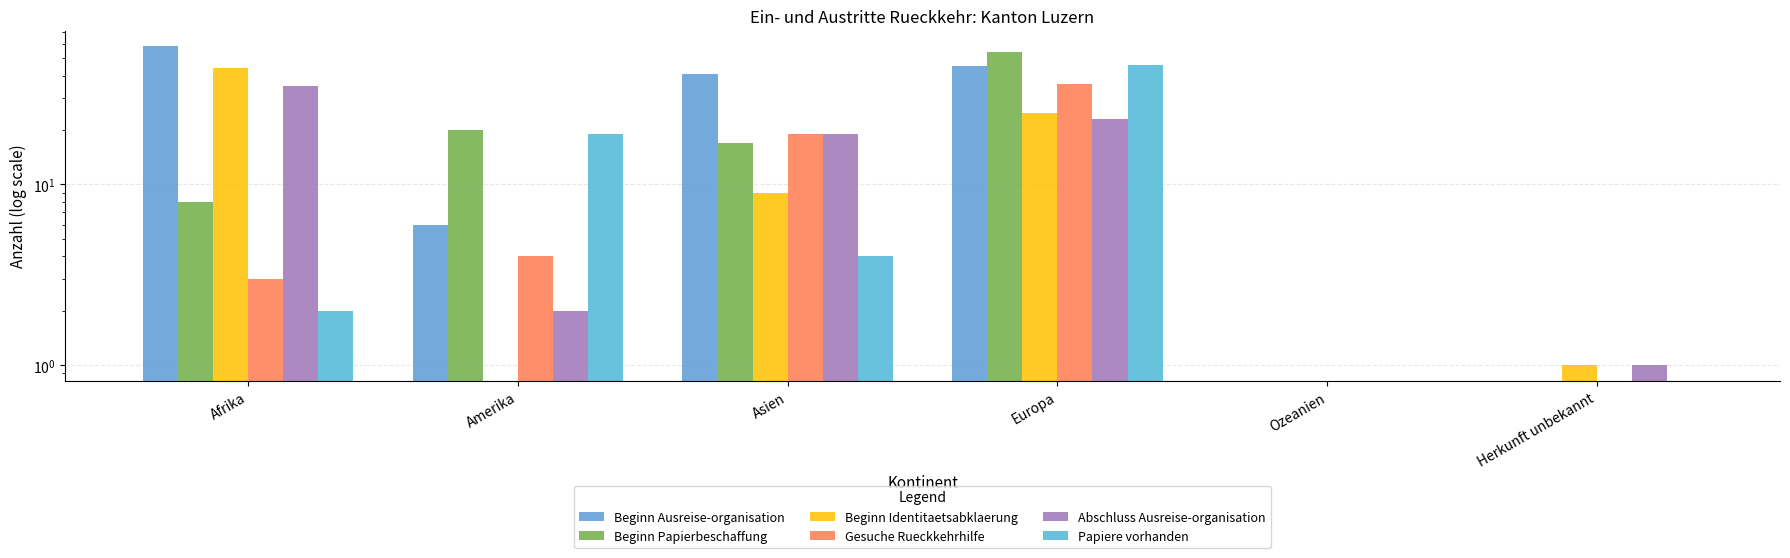

What are all the series names shown in the legend?

Beginn Ausreise-organisation, Beginn Papierbeschaffung, Beginn Identitaetsabklaerung, Gesuche Rueckkehrhilfe, Abschluss Ausreise-organisation, Papiere vorhanden